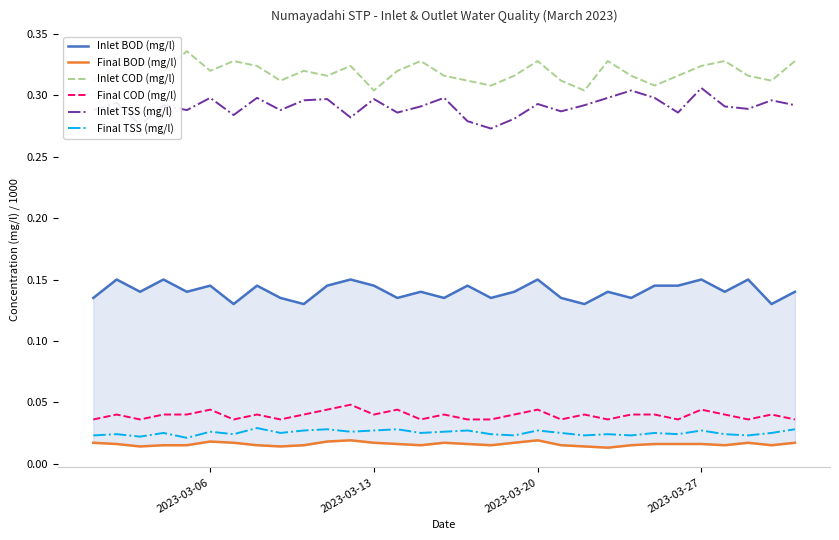

True or false: Final COD (mg/l) and Inlet TSS (mg/l) cross at least once.

False